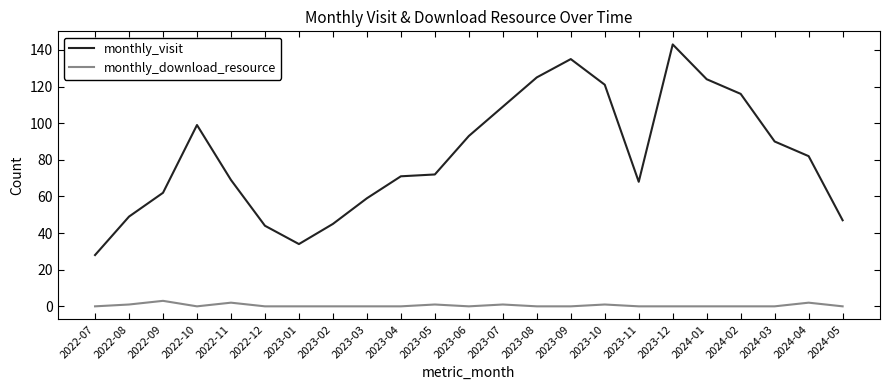

List the series in order of their overall mean, highest first.

monthly_visit, monthly_download_resource